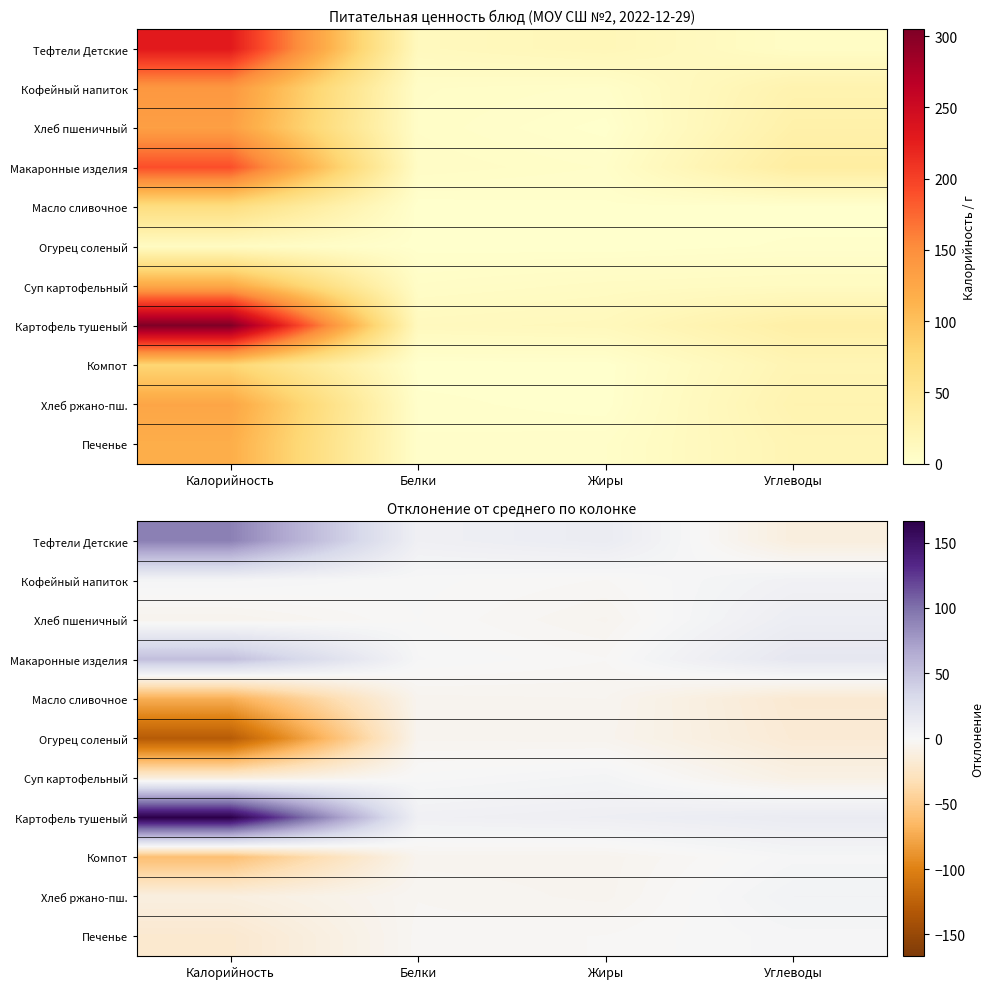

What is the sum of the Хлеб ржано-пш. values at Калорийность and Белки?

-14.3